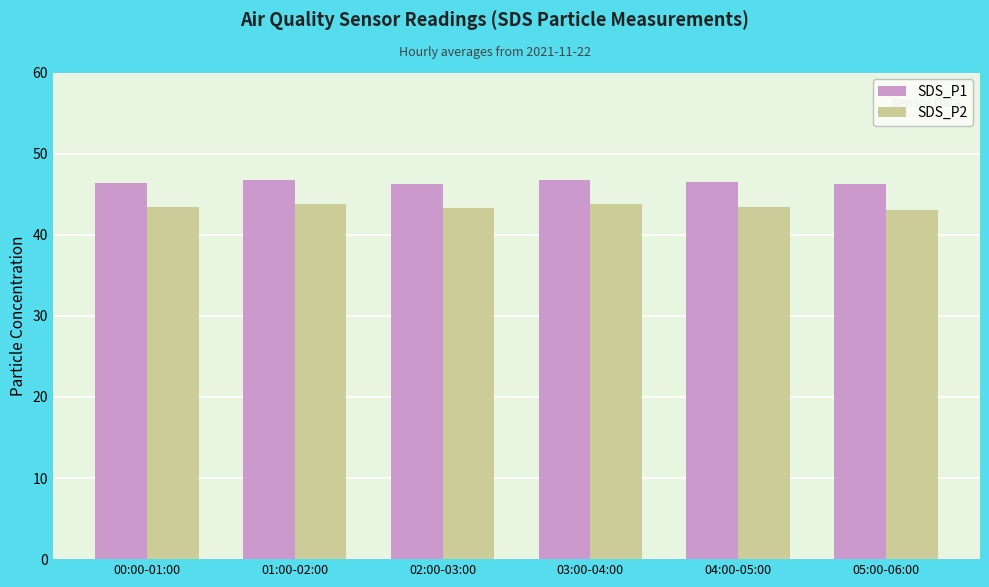

Read the SDS_P1 value at 00:00-01:00.

46.3